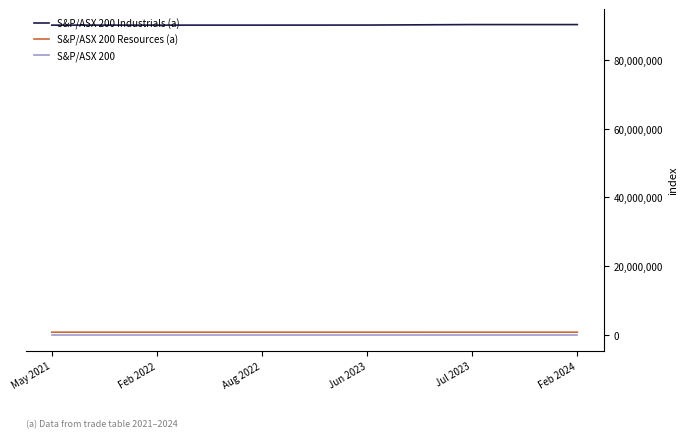

Is the value of S&P/ASX 200 Industrials (a) at Jun 2023 greater than the value of S&P/ASX 200 at Aug 2022?

Yes